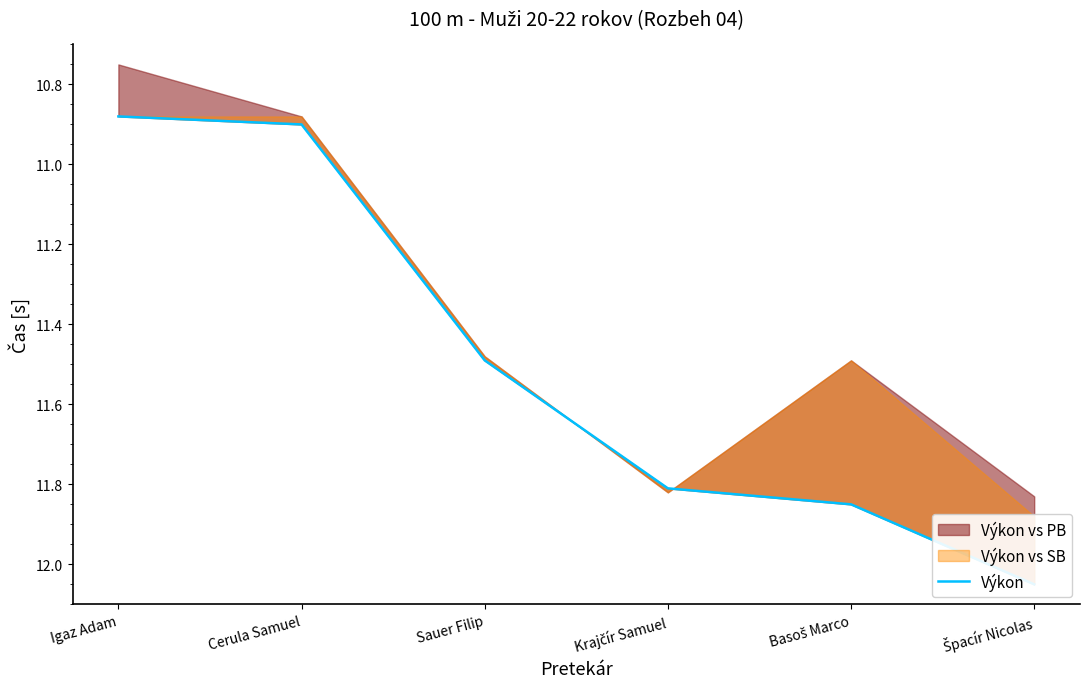

Which label corresponds to the largest value in the chart?

Špacír Nicolas